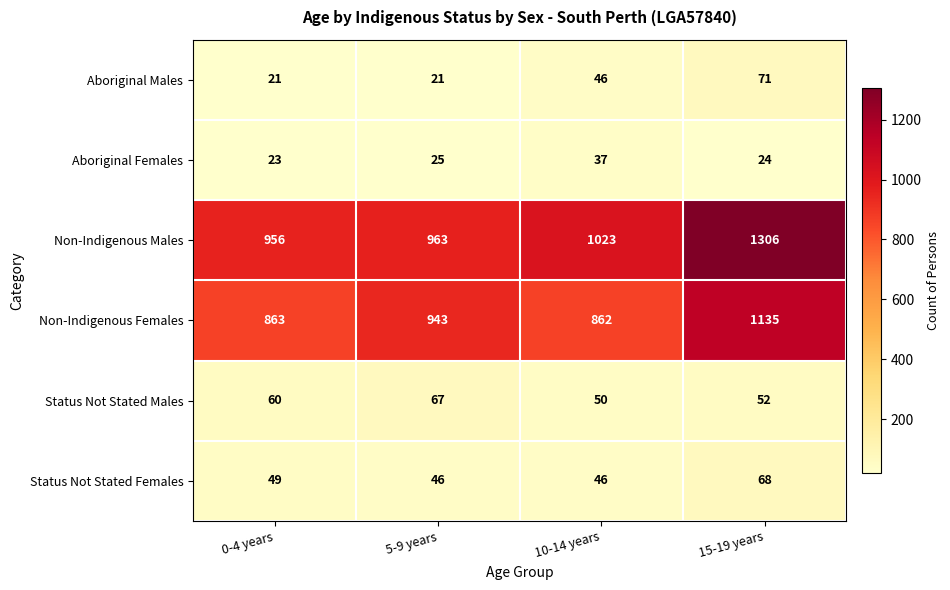

List the series in order of their peak value, highest first.

Non-Indigenous Males, Non-Indigenous Females, Aboriginal Males, Status Not Stated Females, Status Not Stated Males, Aboriginal Females